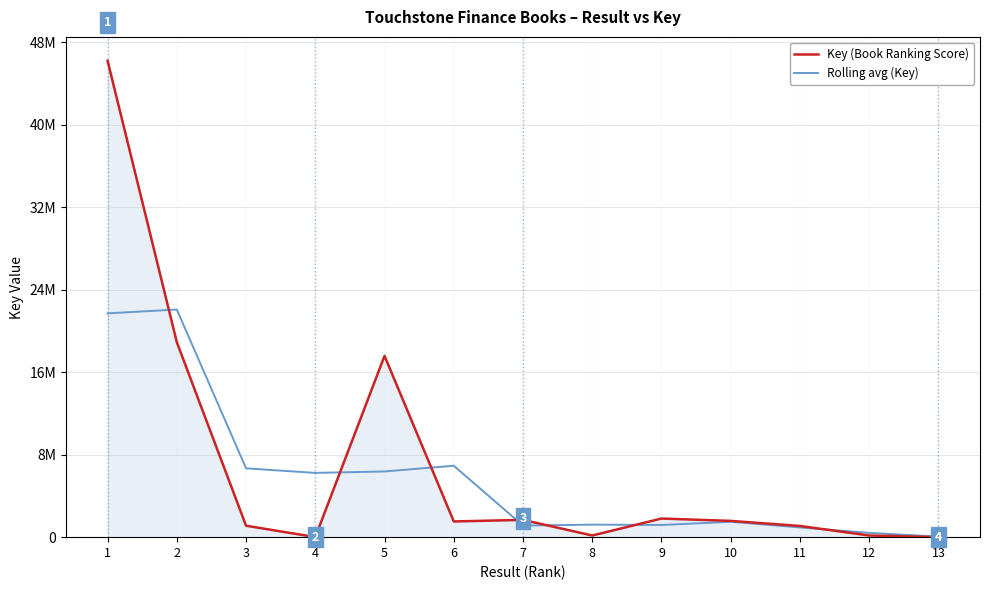

Between 7 and 8, which series saw the biggest shift?

Key (Book Ranking Score)